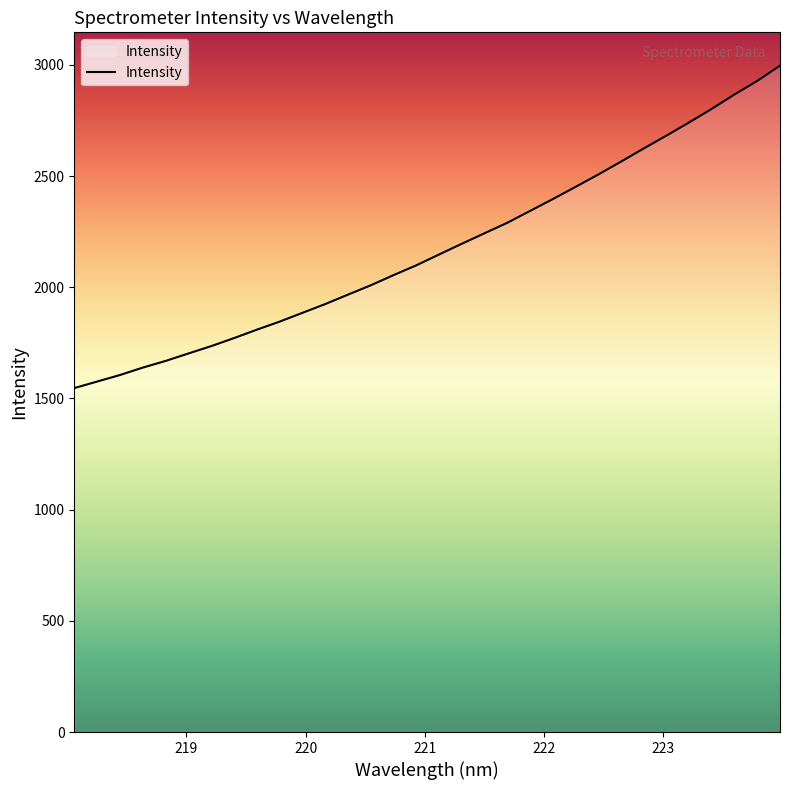

What is the minimum value shown in the chart?

1546.5